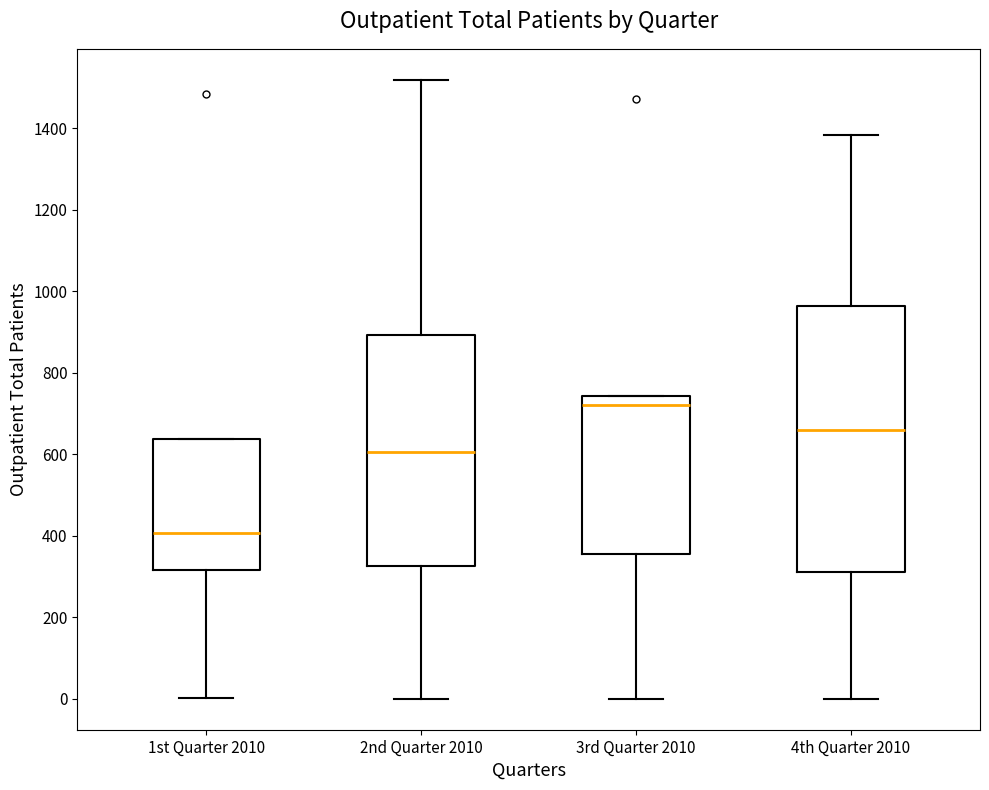

Which box is the tallest, from its lower edge to its upper edge?

4th Quarter 2010